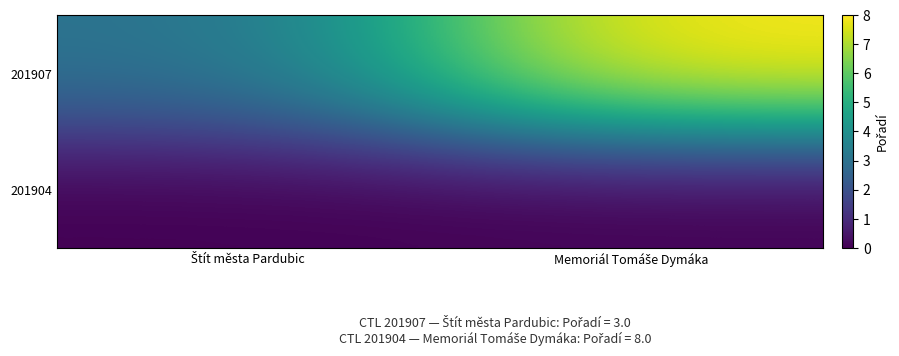

Which series changed the most between Štít města Pardubic and Memoriál Tomáše Dymáka?

201907